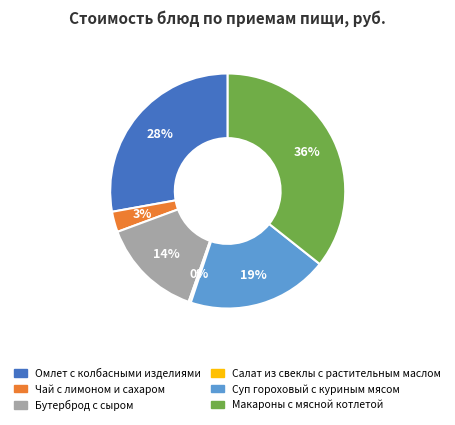

The Чай с лимоном и сахаром slice represents 3% of the pie. True or false?

True